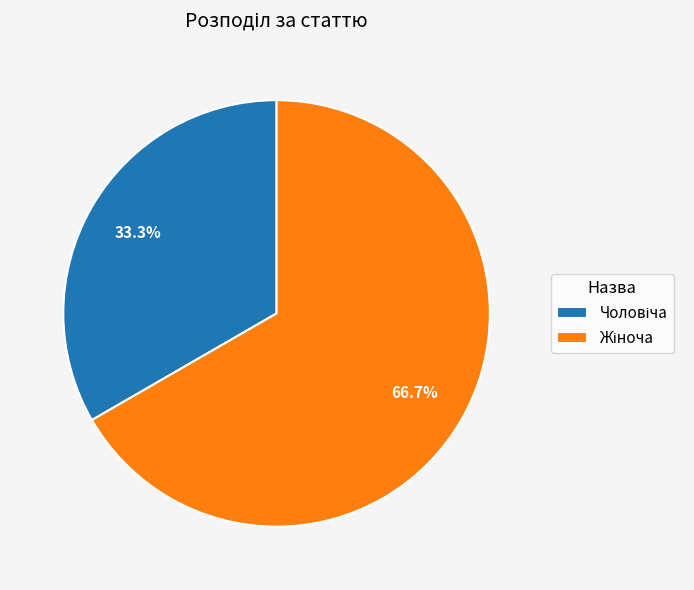

Is there any slice that represents more than half of the pie?

Yes